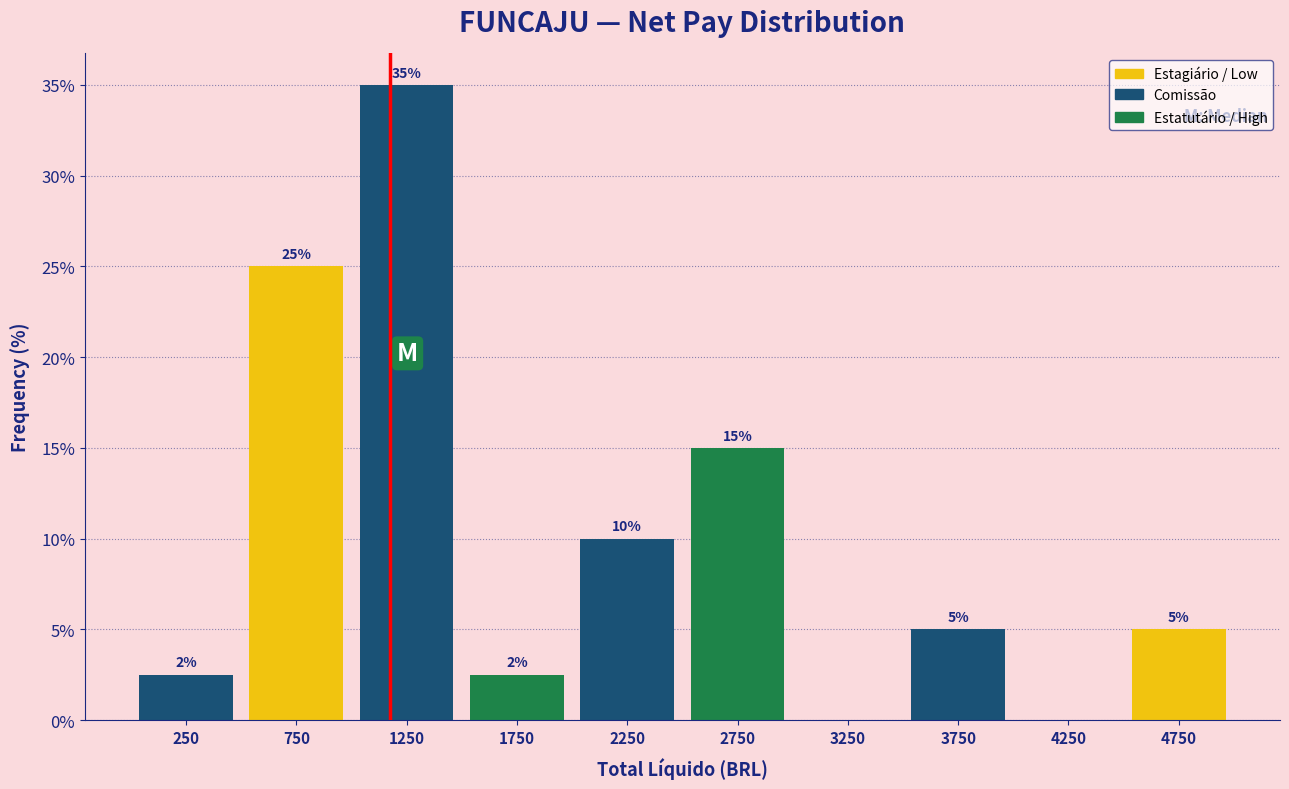

Over which range of the x-axis is the bar tallest?

1000 to 1500